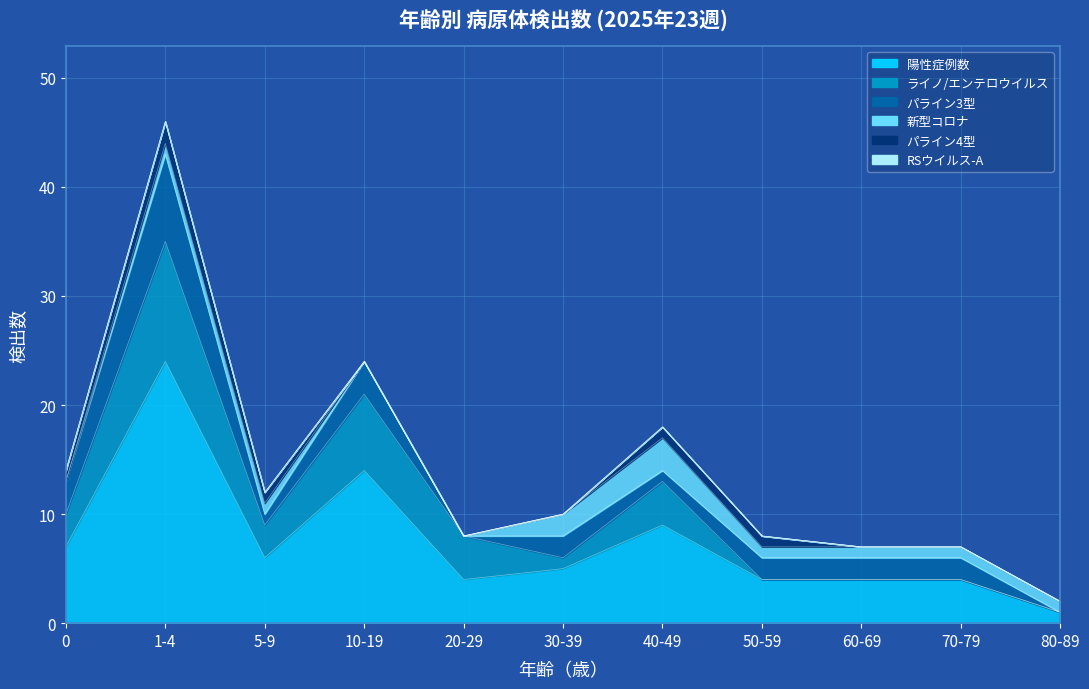

True or false: 陽性症例数 and 新型コロナ cross at least once.

False